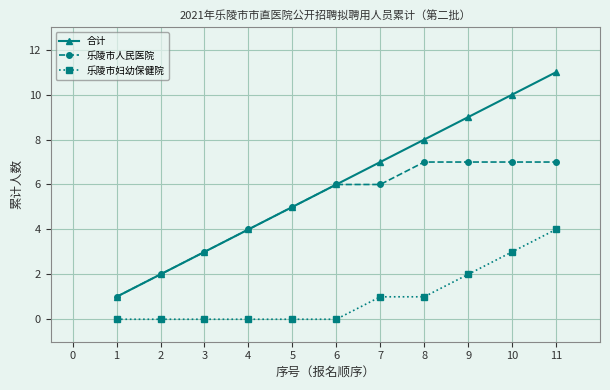

True or false: 合计 has more than 2 points higher than both neighbors.

False